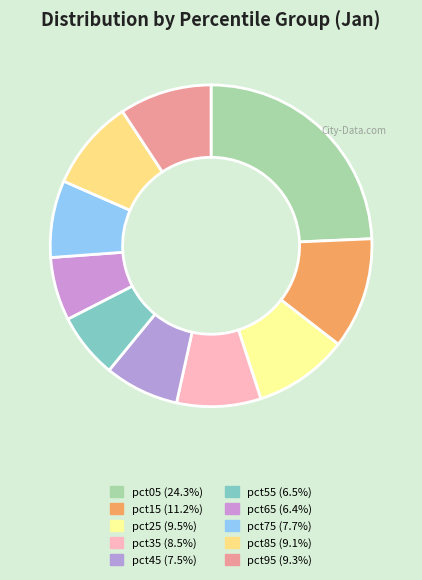

How many segments does this pie chart have?

10